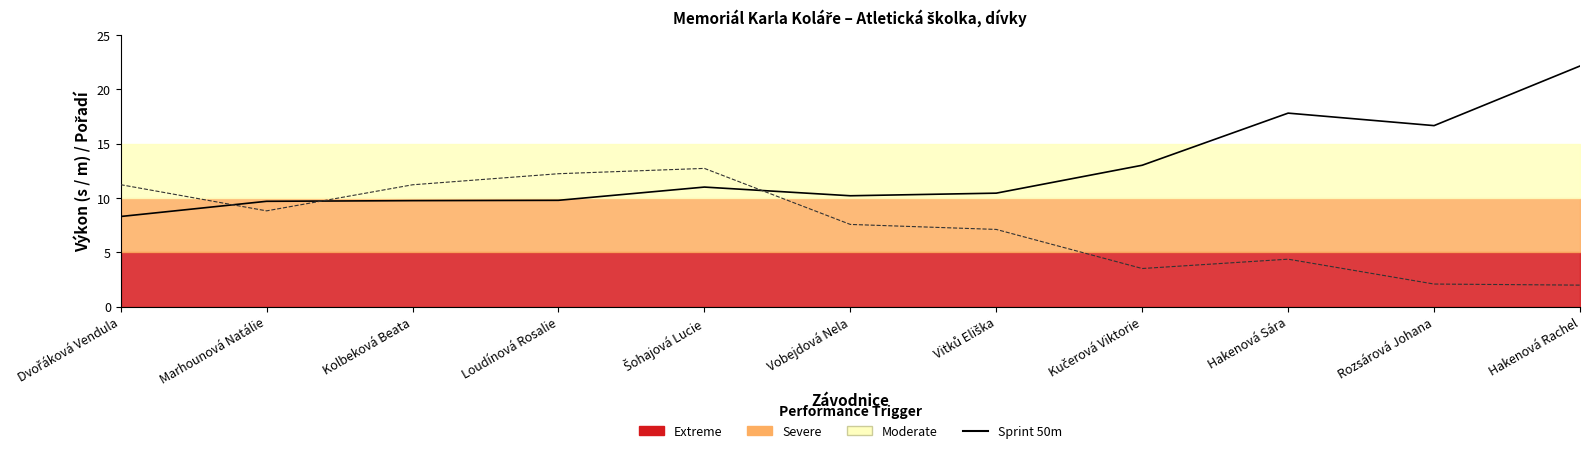

True or false: Sprint 50m and Kriket cross at least once.

True